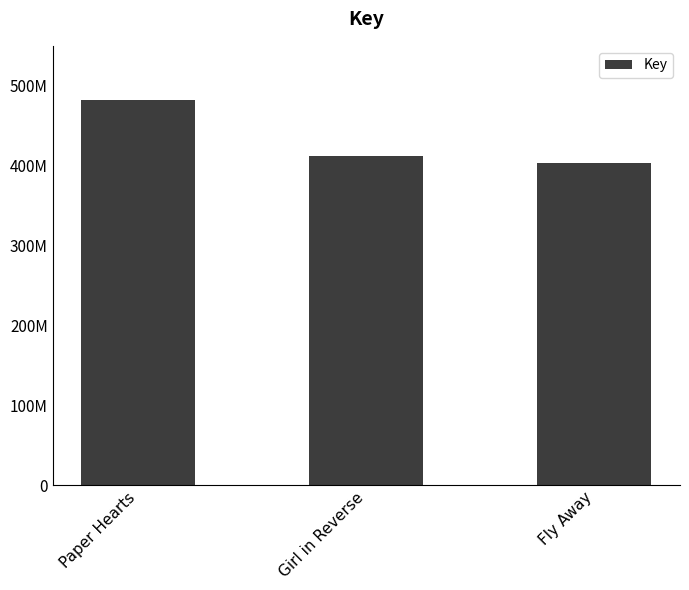

What is the smallest value displayed?

403910348